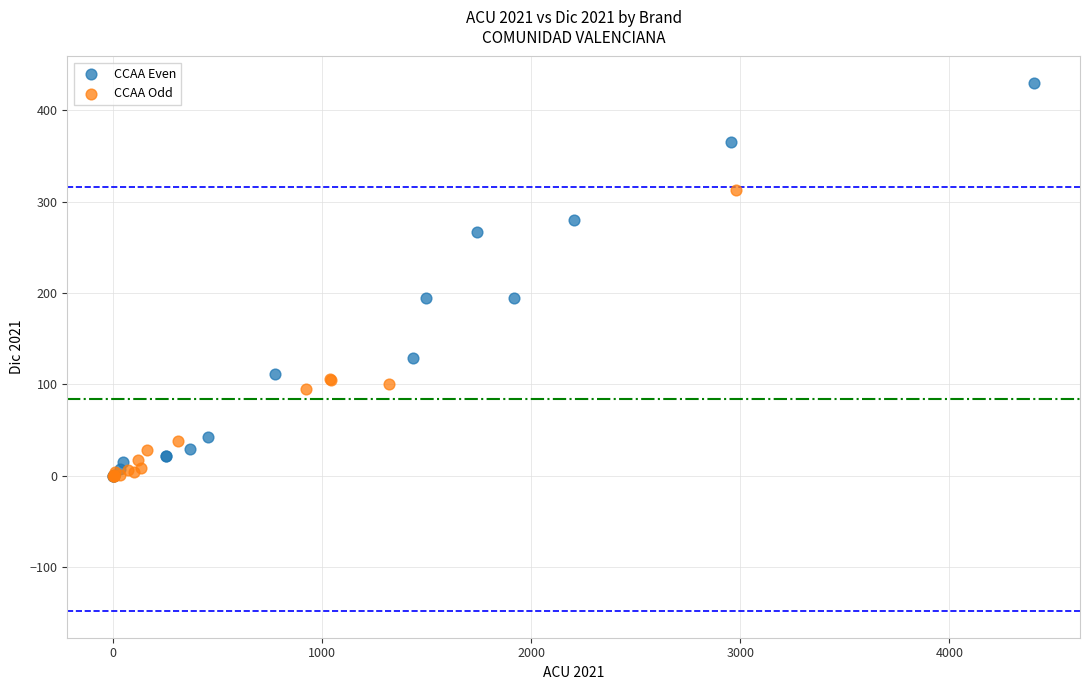

Which series contains the highest Y value?

CCAA Even